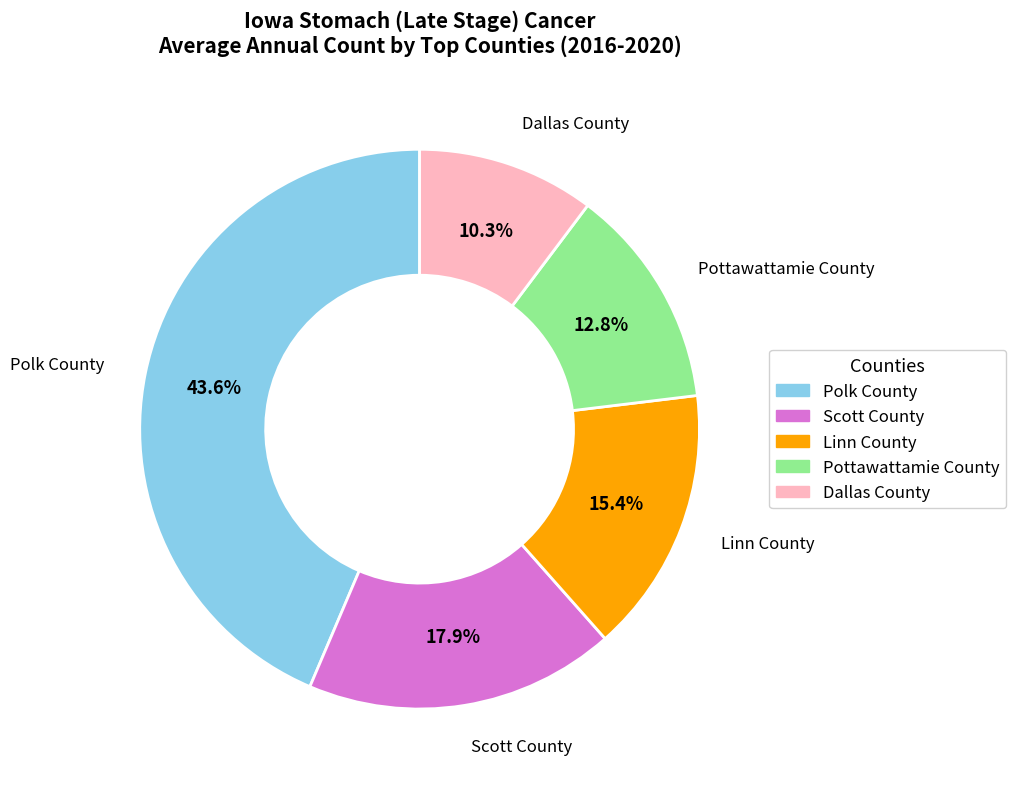

What is the largest slice in the pie chart?

Polk County